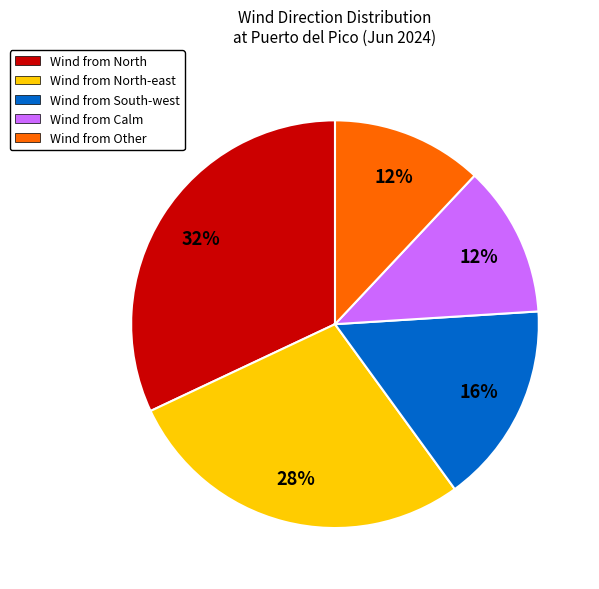

What percentage is the Wind from North slice, to the nearest percent?

32%